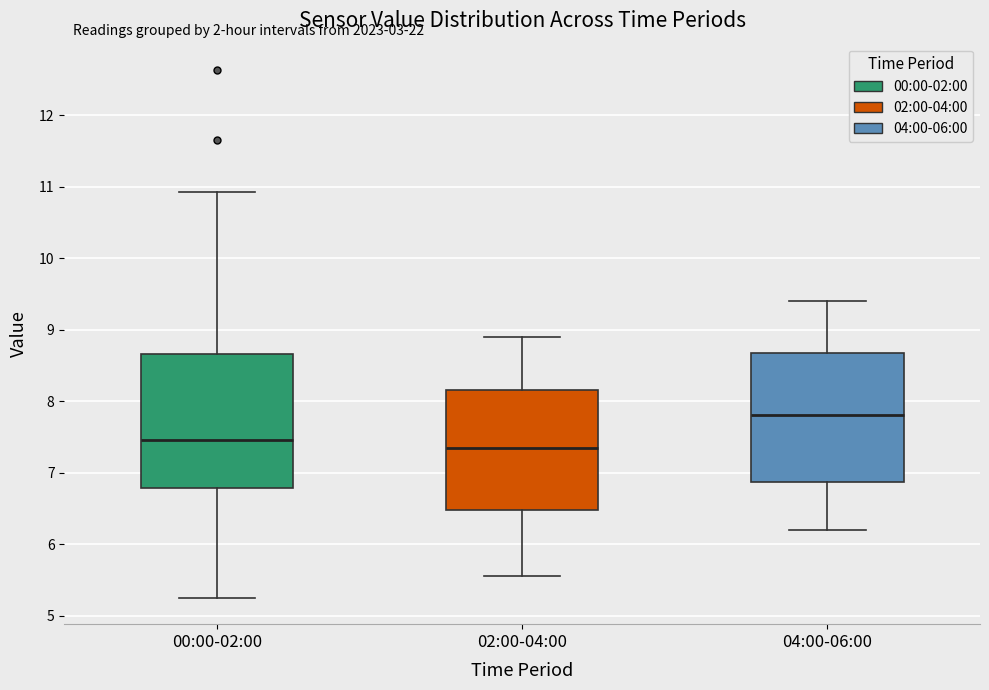

Reading left to right, read every box against the y-axis: the position of its median line, the range the box covers, and the ends of its whiskers. The values are not printed on the chart, so give them approximately, as read against the axis.

00:00-02:00: median 7.5, box 6.8 to 8.7, whiskers 5.3 to 10.9
02:00-04:00: median 7.4, box 6.5 to 8.2, whiskers 5.6 to 8.9
04:00-06:00: median 7.8, box 6.9 to 8.7, whiskers 6.2 to 9.4